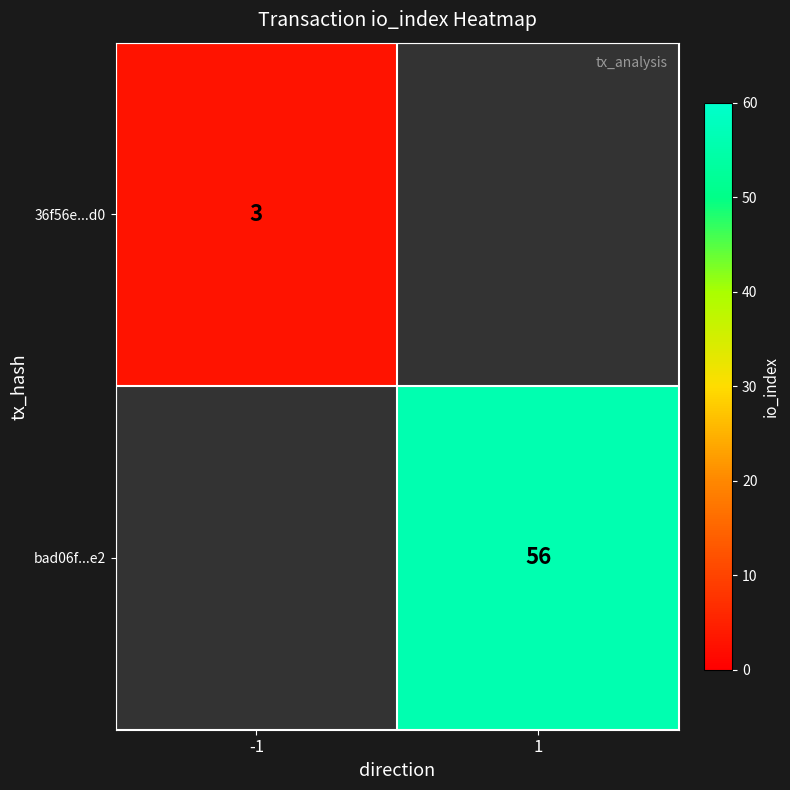

Count the number of data series in this chart.

2